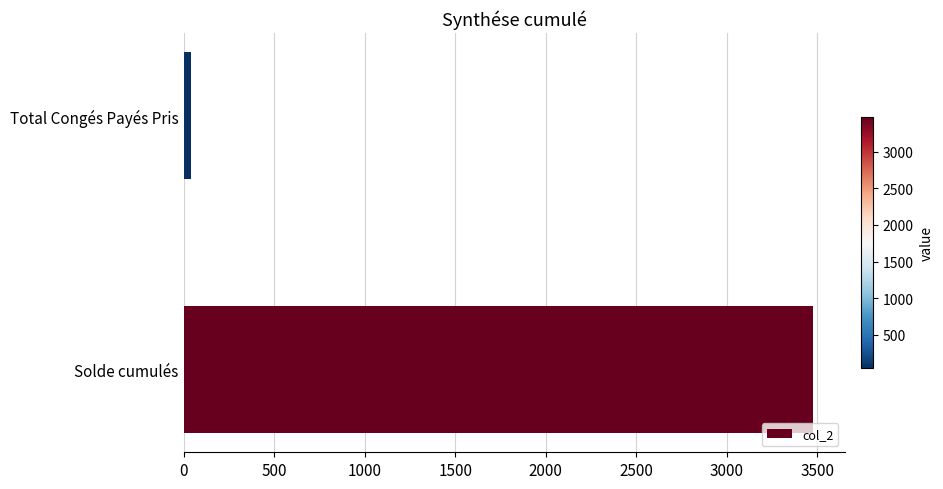

Are the bars grouped side by side (vs. stacked)?

No